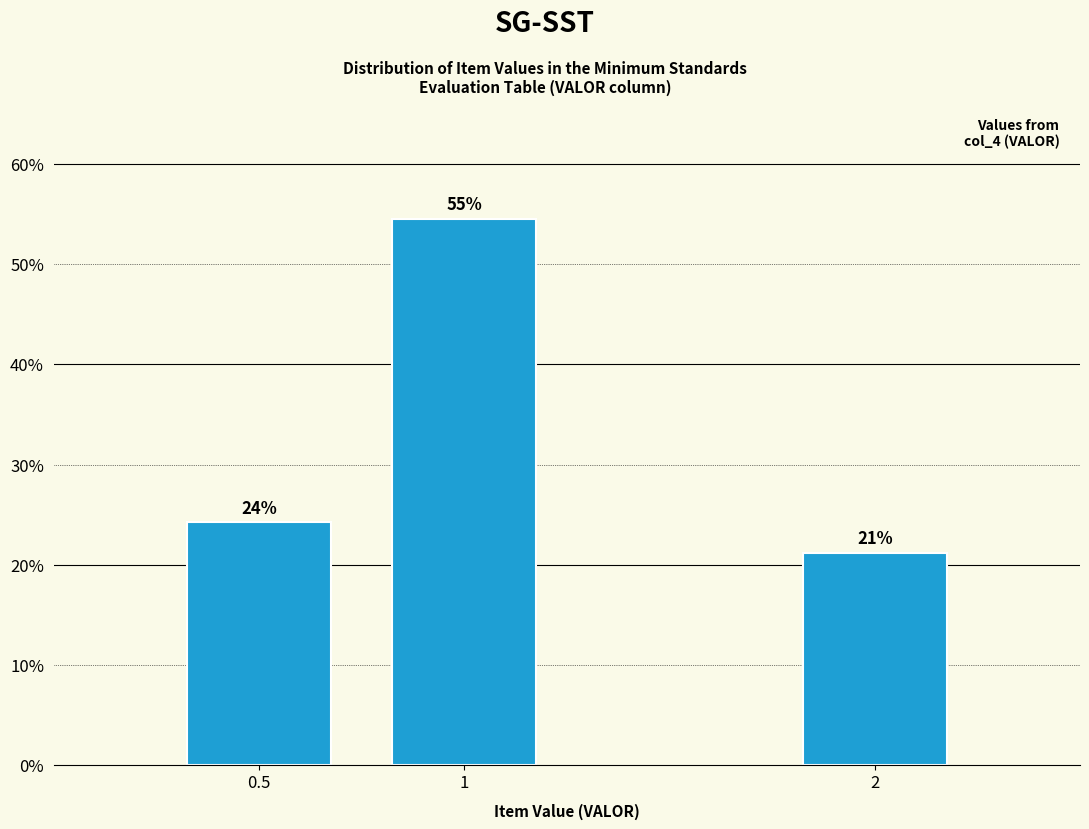

How many bars are there in total?

3